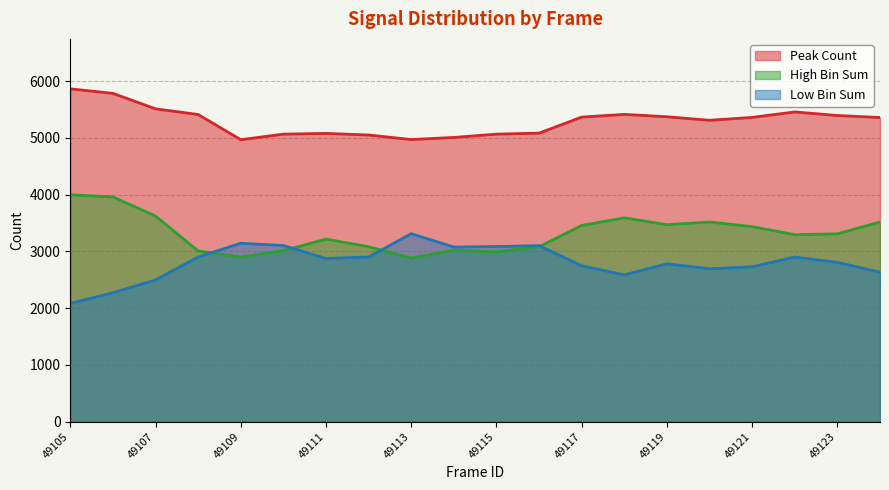

Reading left to right, list all the values displayed in this chart.

Peak Count: 49105=5863	49106=5783	49107=5511	49108=5411	49109=4967	49110=5065	49111=5078	49112=5050	49113=4970	49114=5007	49115=5065	49116=5083	49117=5365	49118=5413	49119=5371	49120=5309	49121=5360	49122=5456	49123=5393	49124=5358
High Bin Sum: 49105=3997	49106=3959	49107=3623	49108=3008	49109=2900	49110=3013	49111=3216	49112=3082	49113=2883	49114=3022	49115=2991	49116=3082	49117=3457	49118=3591	49119=3470	49120=3518	49121=3436	49122=3294	49123=3309	49124=3518
Low Bin Sum: 49105=2085	49106=2271	49107=2497	49108=2901	49109=3143	49110=3103	49111=2876	49112=2901	49113=3312	49114=3076	49115=3086	49116=3102	49117=2747	49118=2587	49119=2781	49120=2694	49121=2729	49122=2901	49123=2806	49124=2634